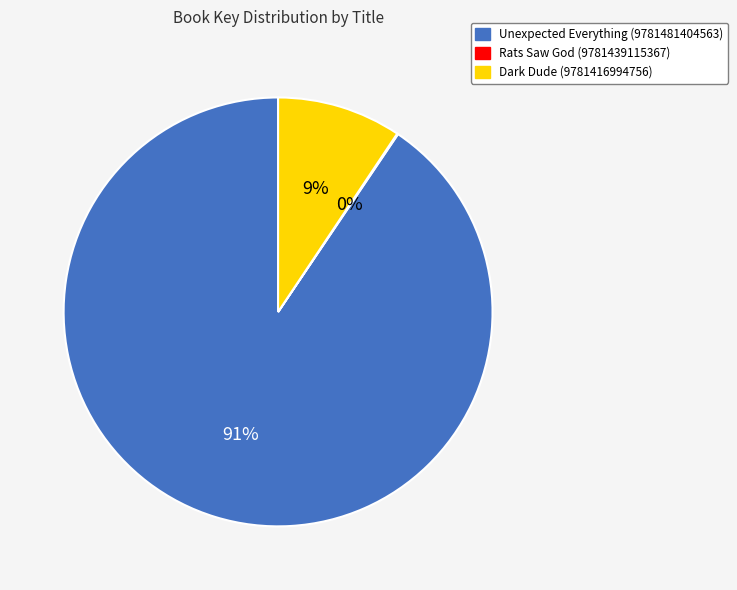

What is the largest slice in the pie chart?

Unexpected Everything (9781481404563)